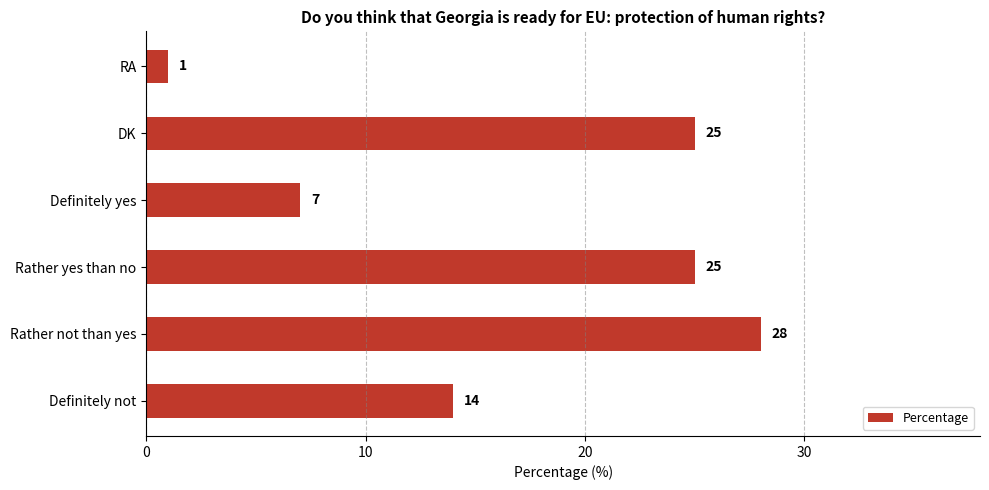

True or false: the data shows 1 at RA.

True